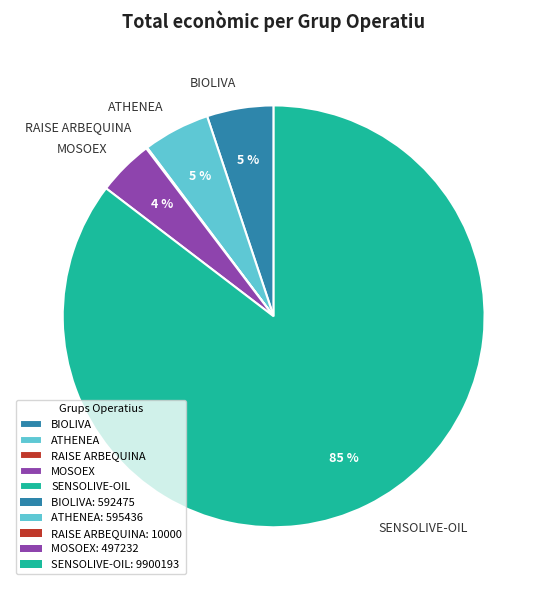

To the nearest percent, what is the average slice percentage?

20%